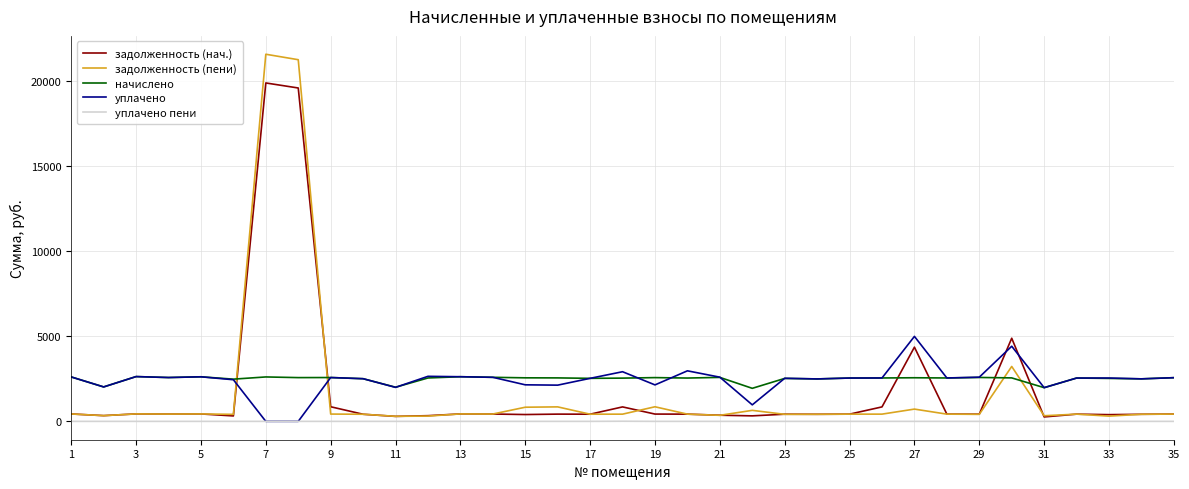

Which series ends up on top after the final intersection of задолженность (нач.) and начислено?

начислено